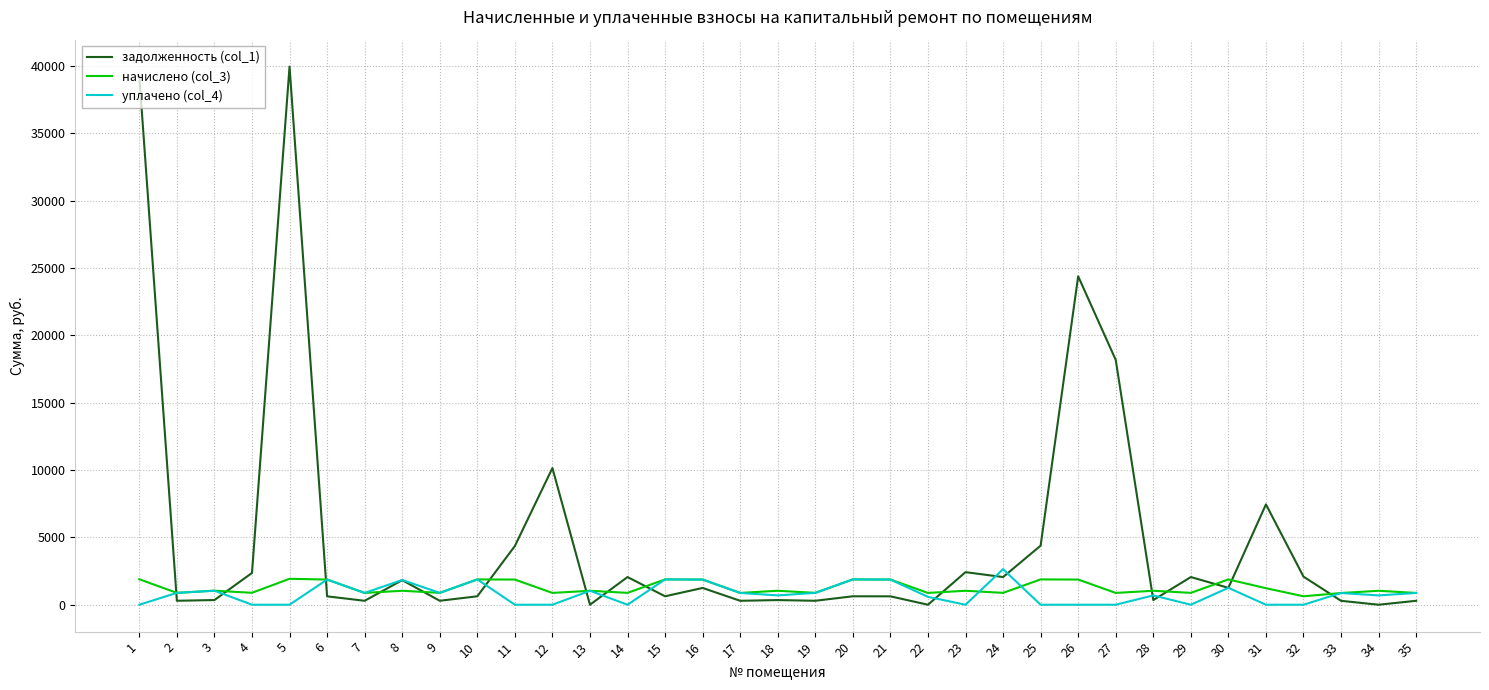

What is the maximum value for задолженность (col_1)?

39967.0